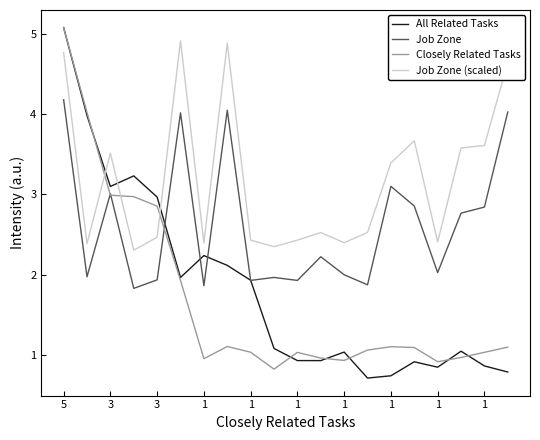

True or false: Closely Related Tasks has more than 2 interior local peaks.

True